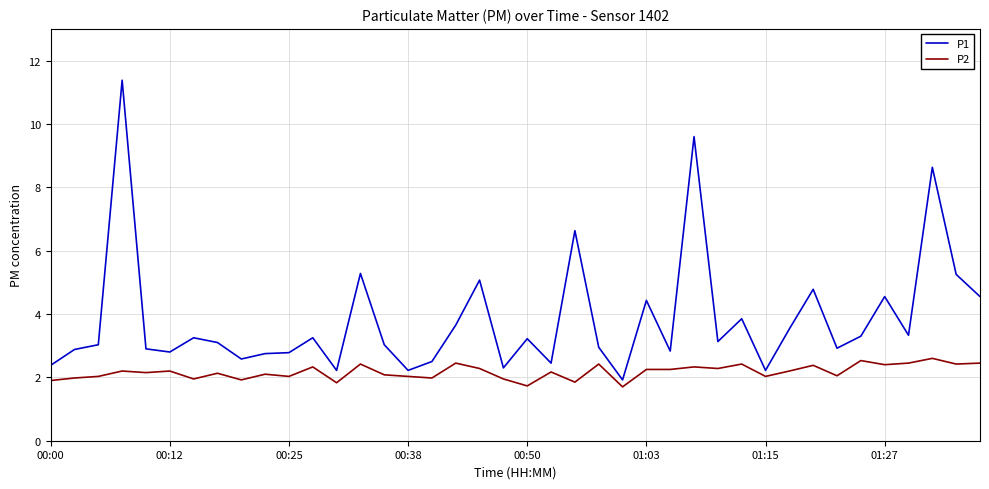

Which series has the largest total across all categories?

P1